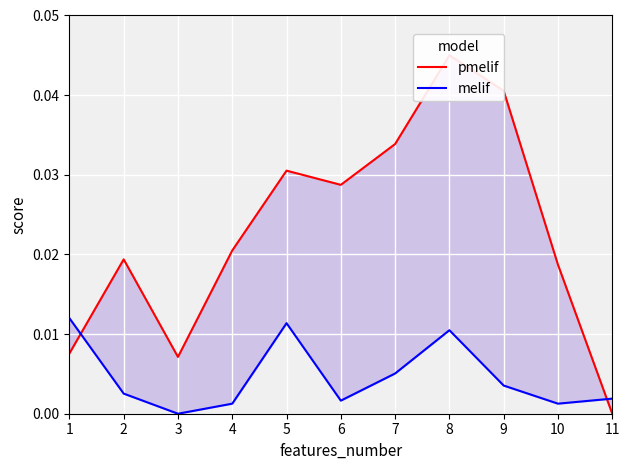

After their last crossing, which series has the higher values: pmelif or melif?

melif